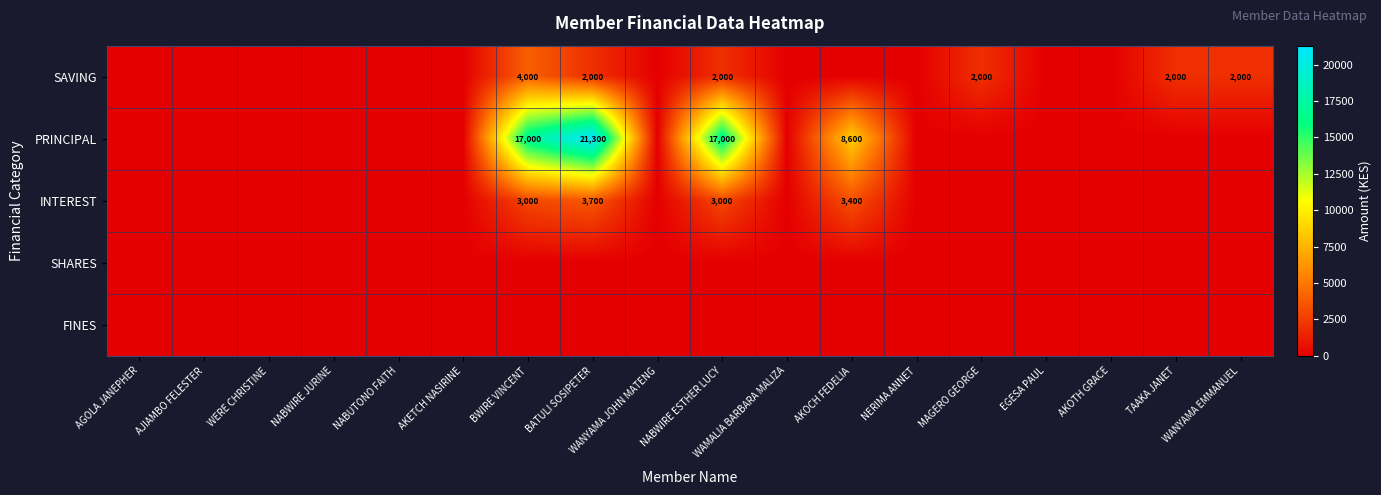

Which category has the lowest value across all series?

AGOLA JANEPHER